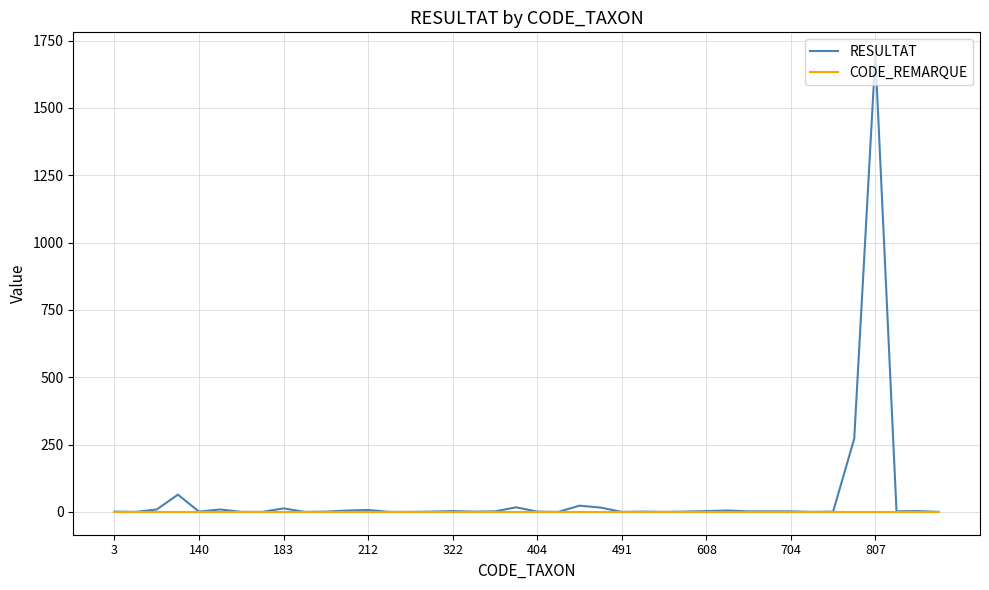

What is the maximum value shown in the chart?

1696